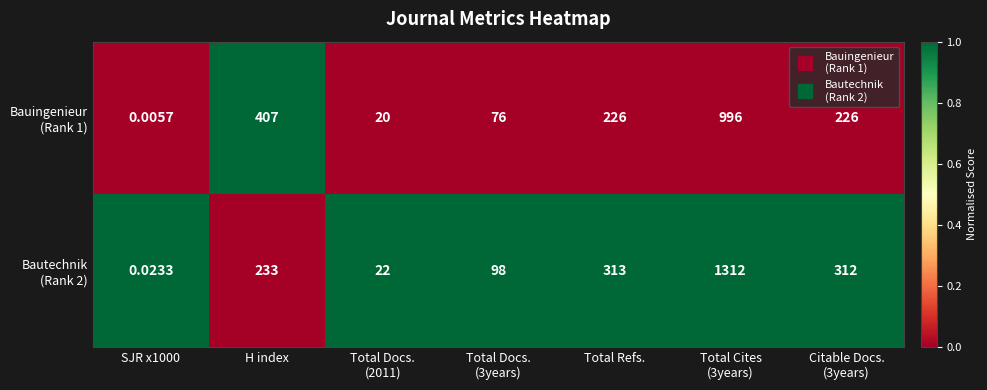

At how many categories does at least one series exceed 0?

7